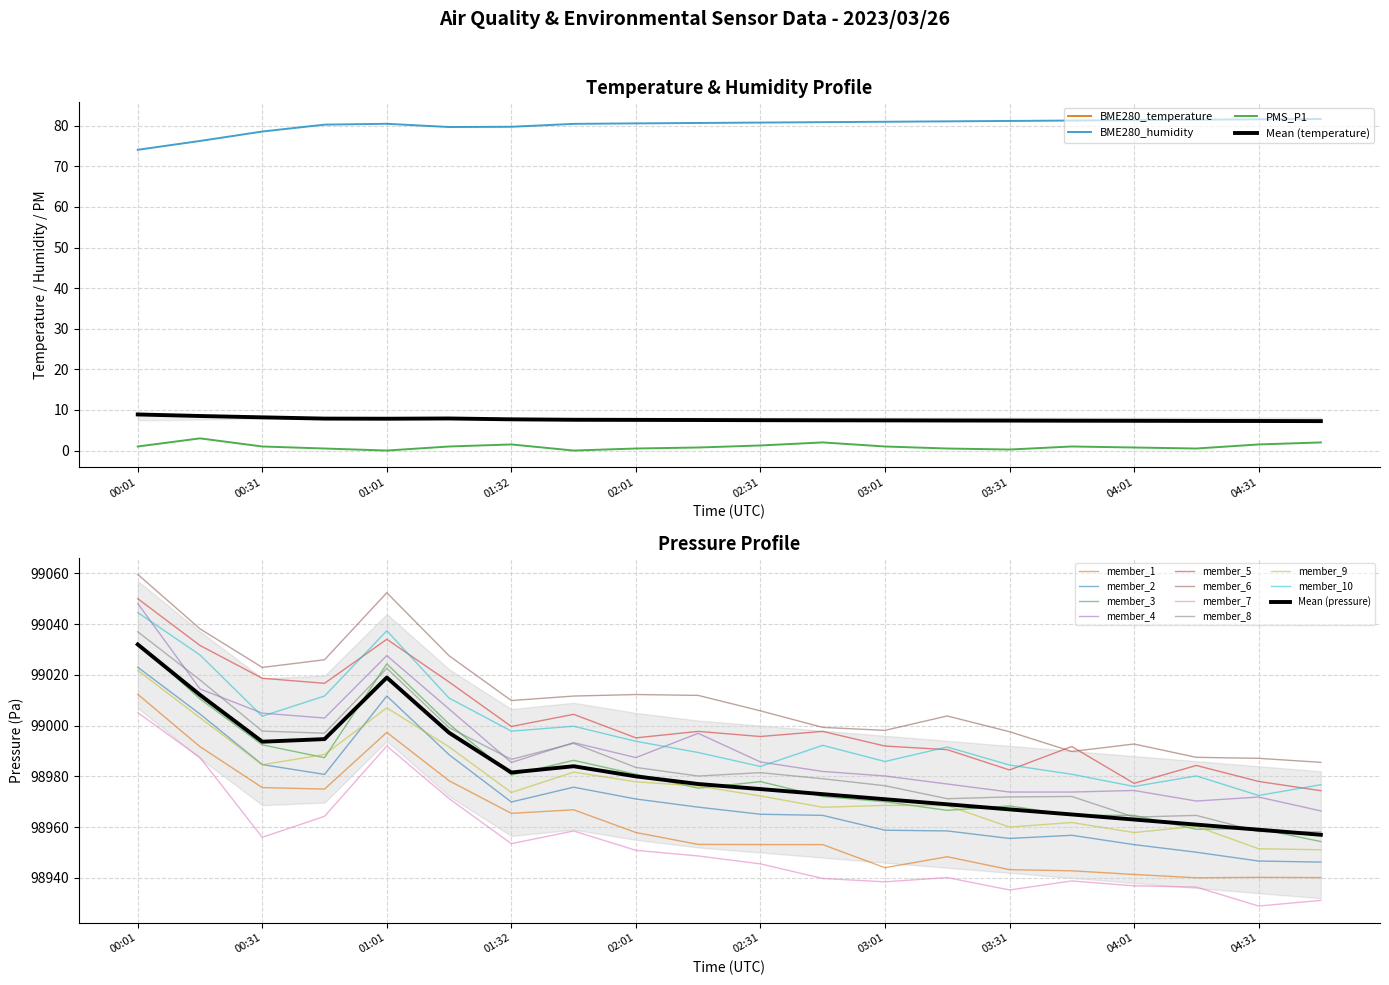

At which category does PMS_P1 reach its first local peak?

00:16